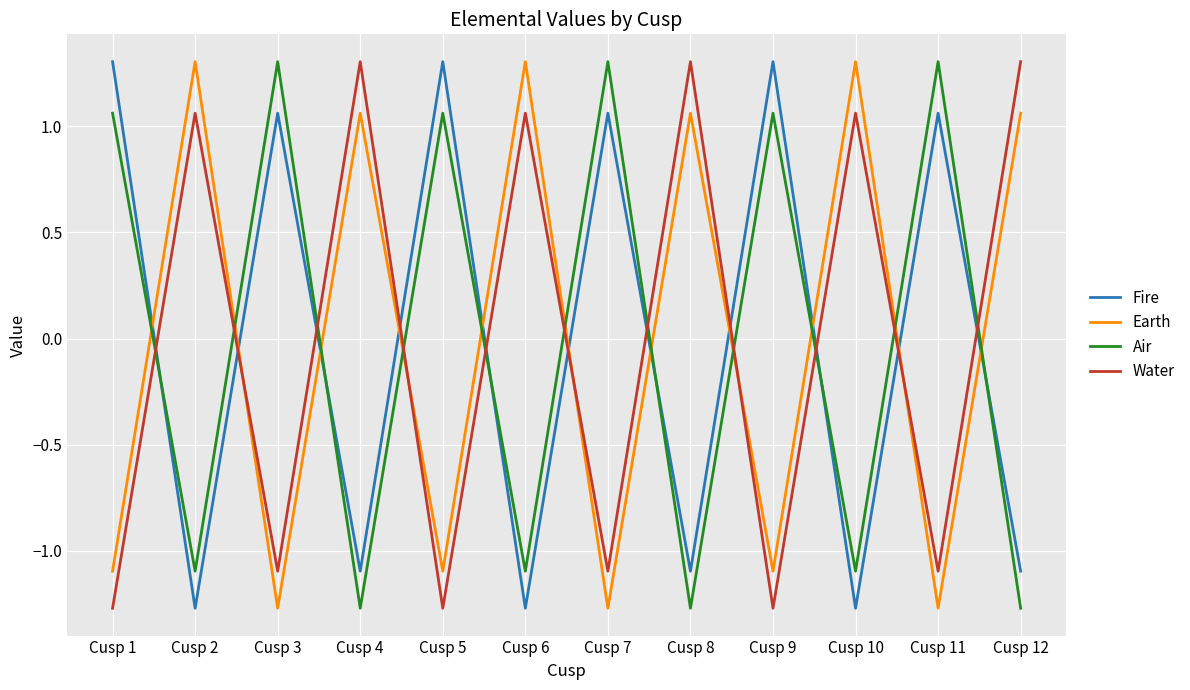

Between which two adjacent categories do Earth and Air first intersect?

Cusp 1 and Cusp 2